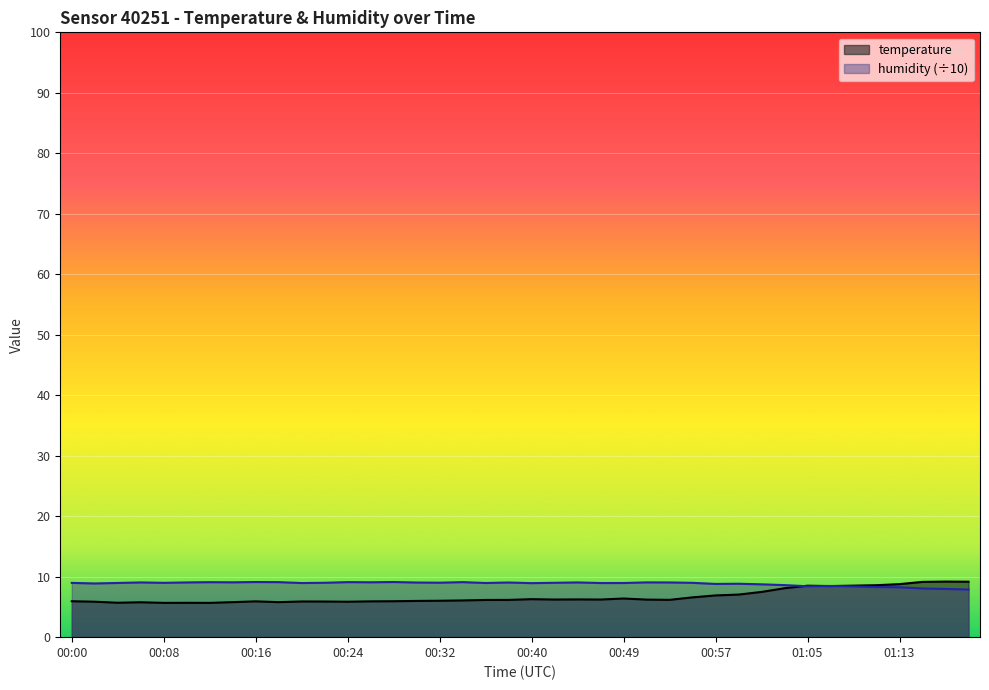

What is the label of the 14th point from the left?

00:26